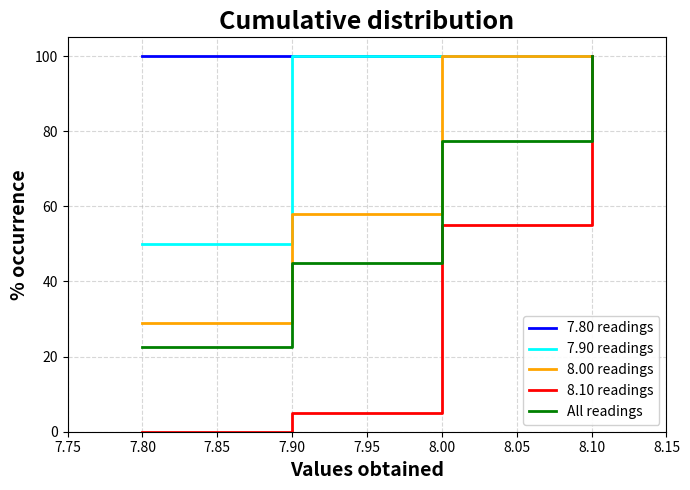

What is the maximum value for All readings?

100.0